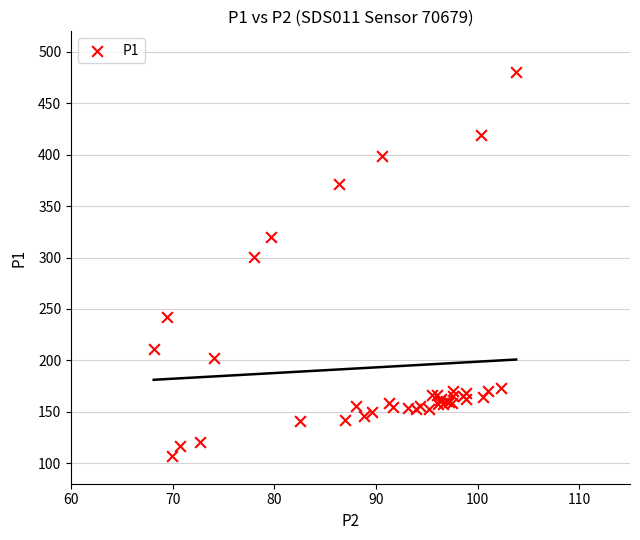

What Y value in the scatter plot is closest to 293?

300.1